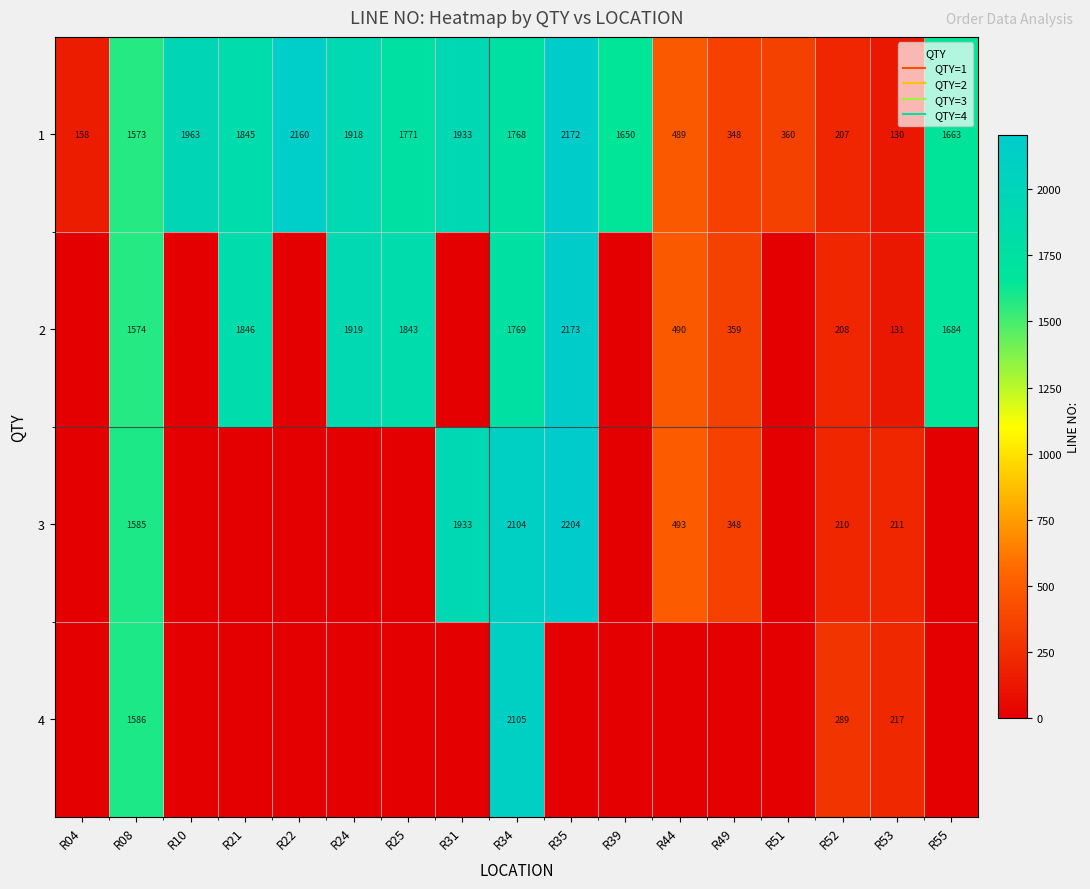

Rank the series by their average value, from highest to lowest.

1, 2, 3, 4